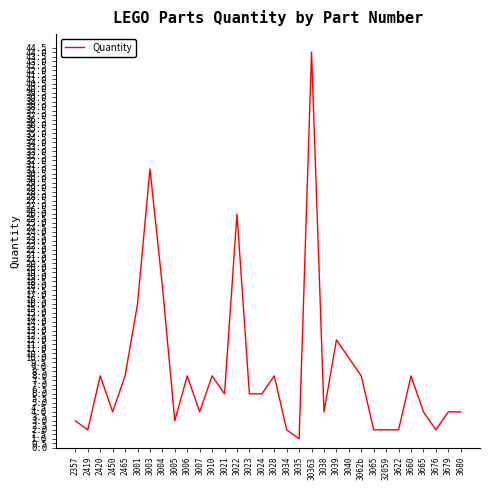

Between 3024 and 3010, which is larger?

3010